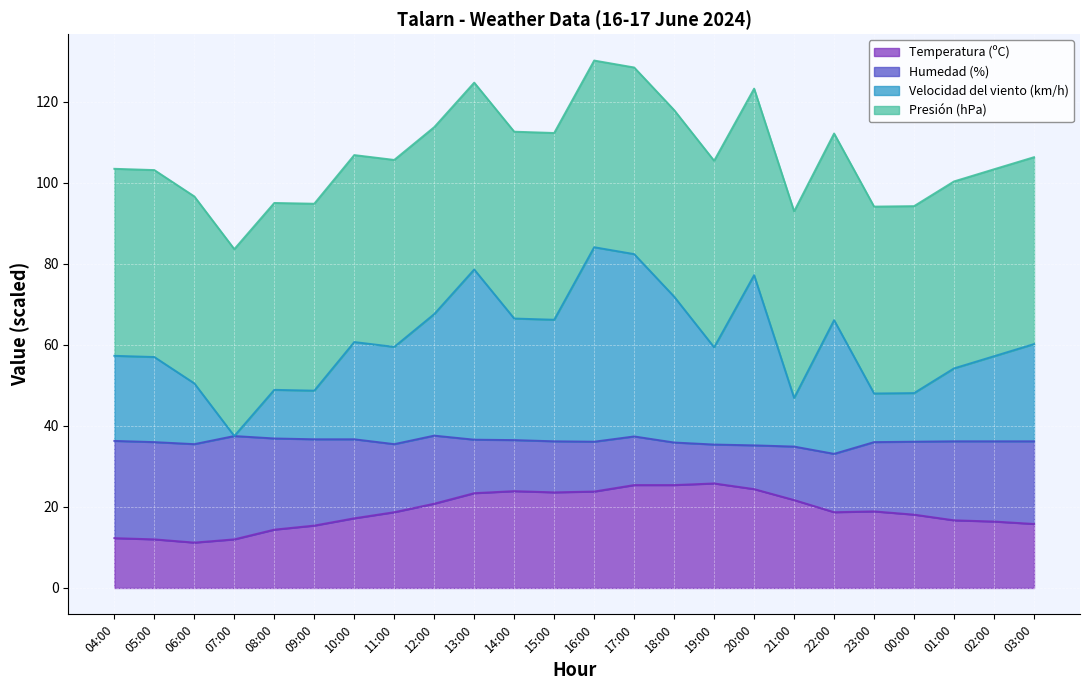

Where is the first local minimum for Velocidad del viento (km/h)?

07:00